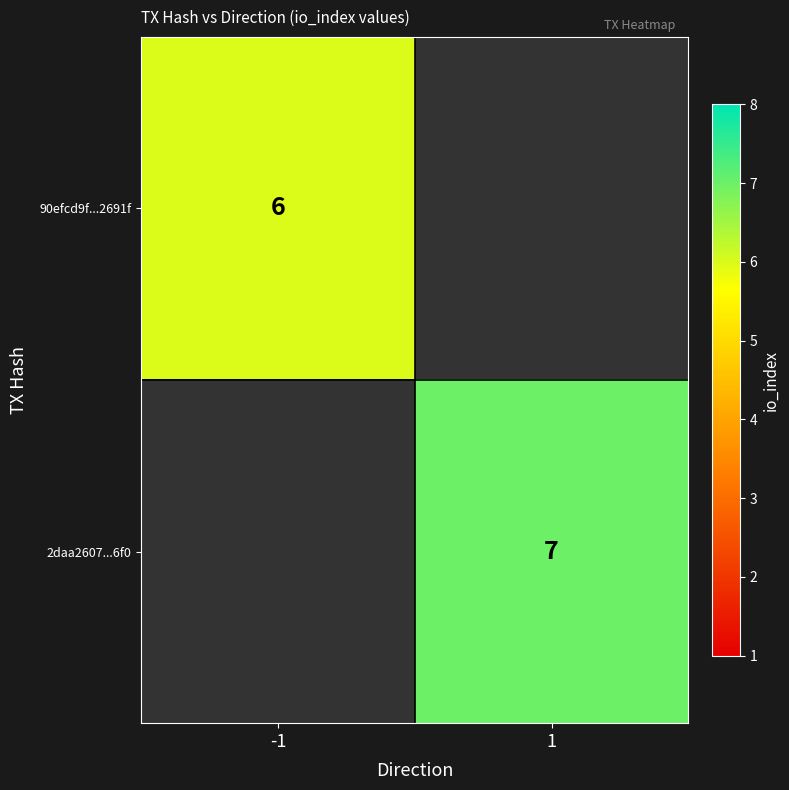

The 2daa2607...6f0 series shows 7 at 1. True or false?

True